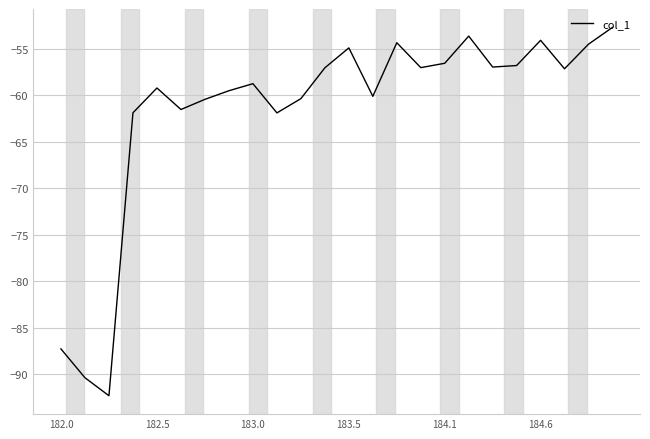

Does the chart display data point markers on the line(s)?

No